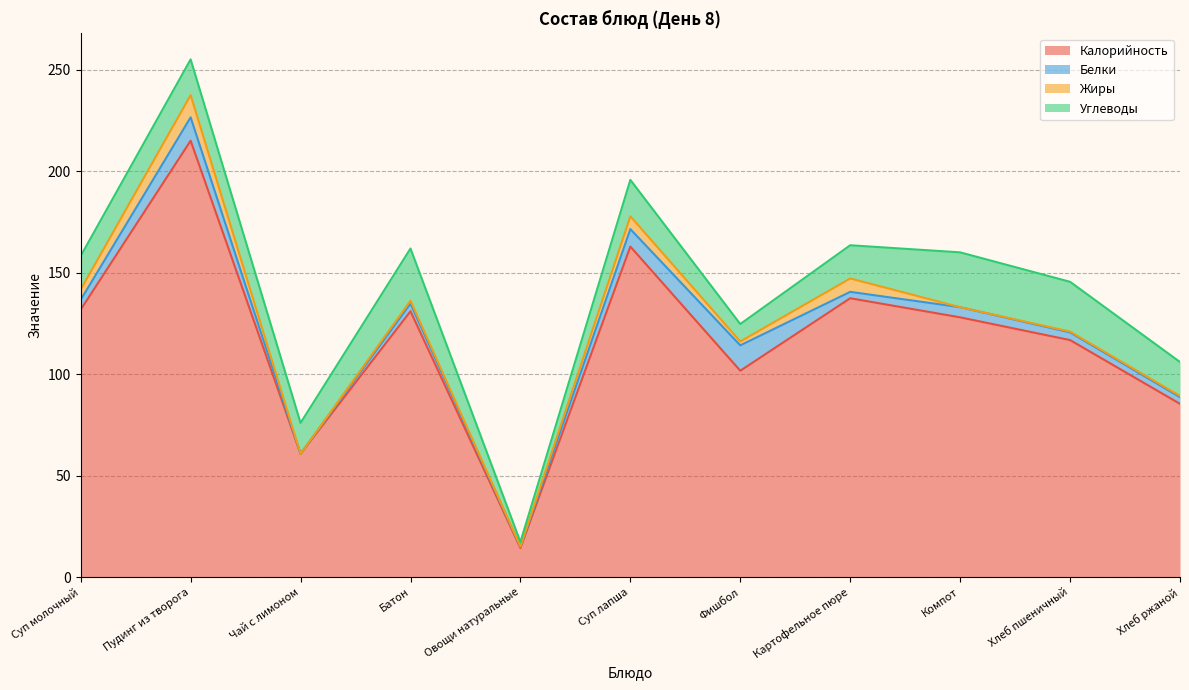

How many data points in Жиры are above 1?

6